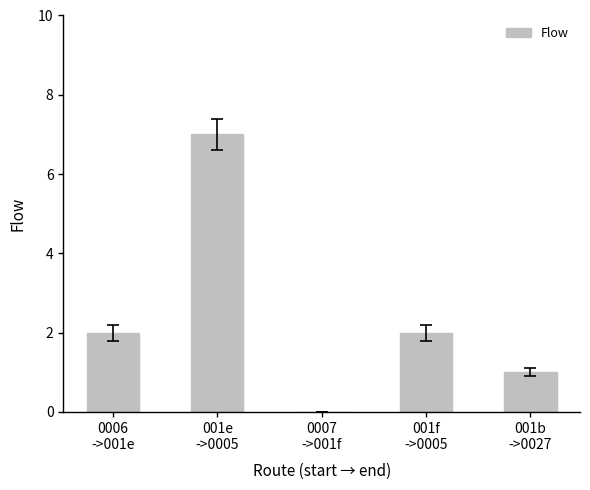

What is the maximum value shown in the chart?

7